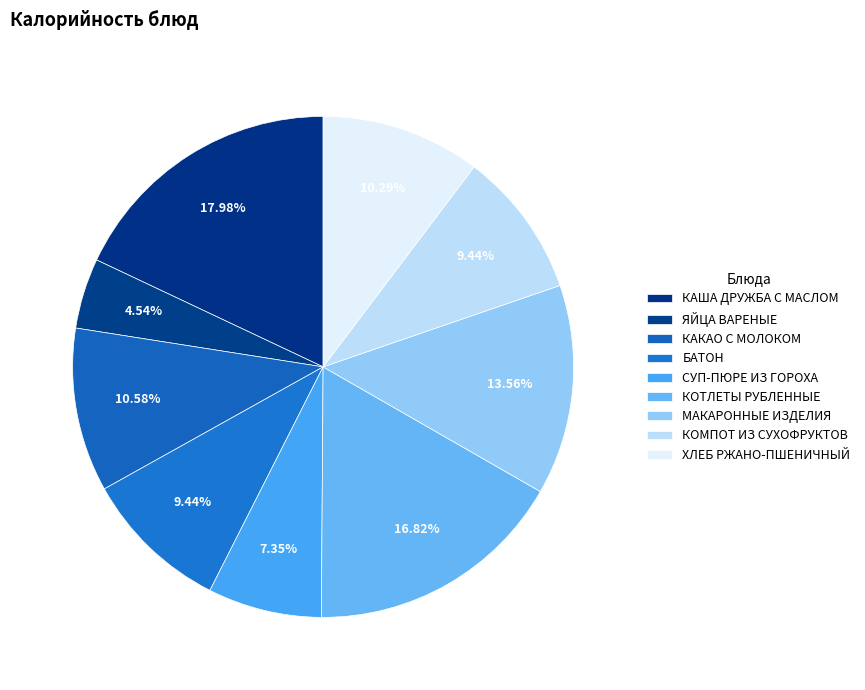

How many segments does this pie chart have?

9